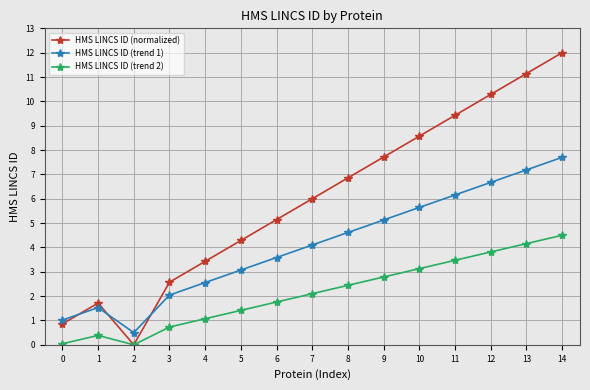

What are all the series names shown in the legend?

HMS LINCS ID (normalized), HMS LINCS ID (trend 1), HMS LINCS ID (trend 2)